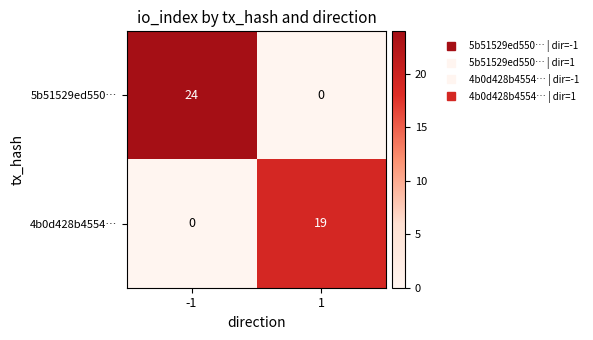

The 5b51529ed550… series shows 14 at -1. True or false?

False